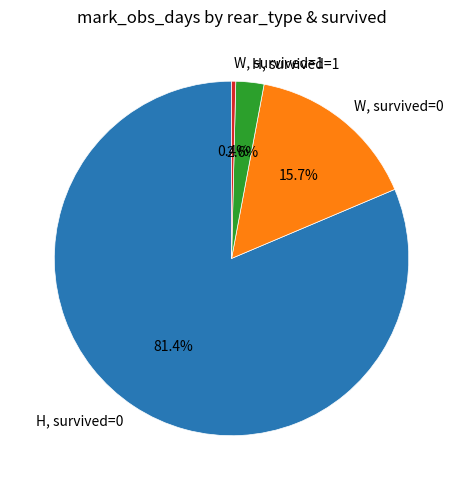

Count the number of slices in the pie.

4